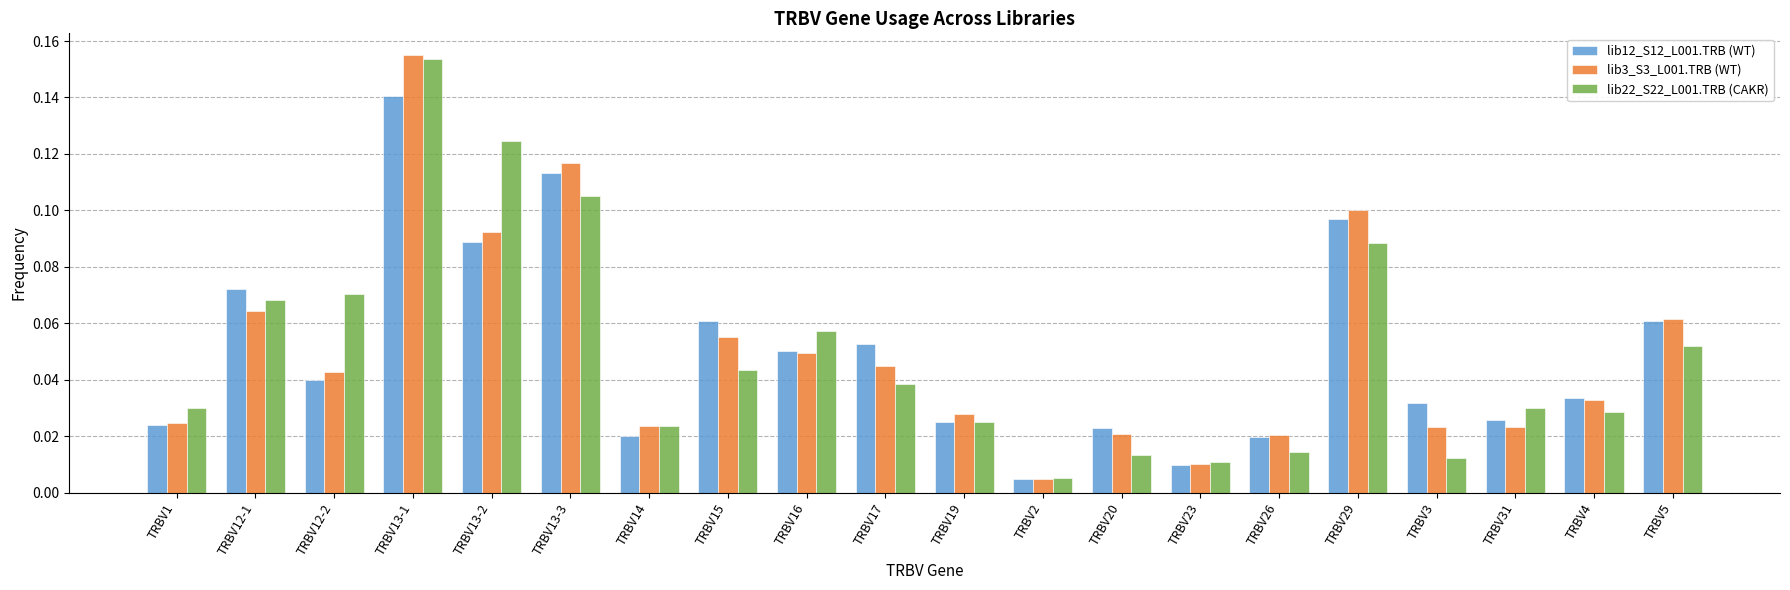

What are all the series names shown in the legend?

lib12_S12_L001.TRB (WT), lib3_S3_L001.TRB (WT), lib22_S22_L001.TRB (CAKR)